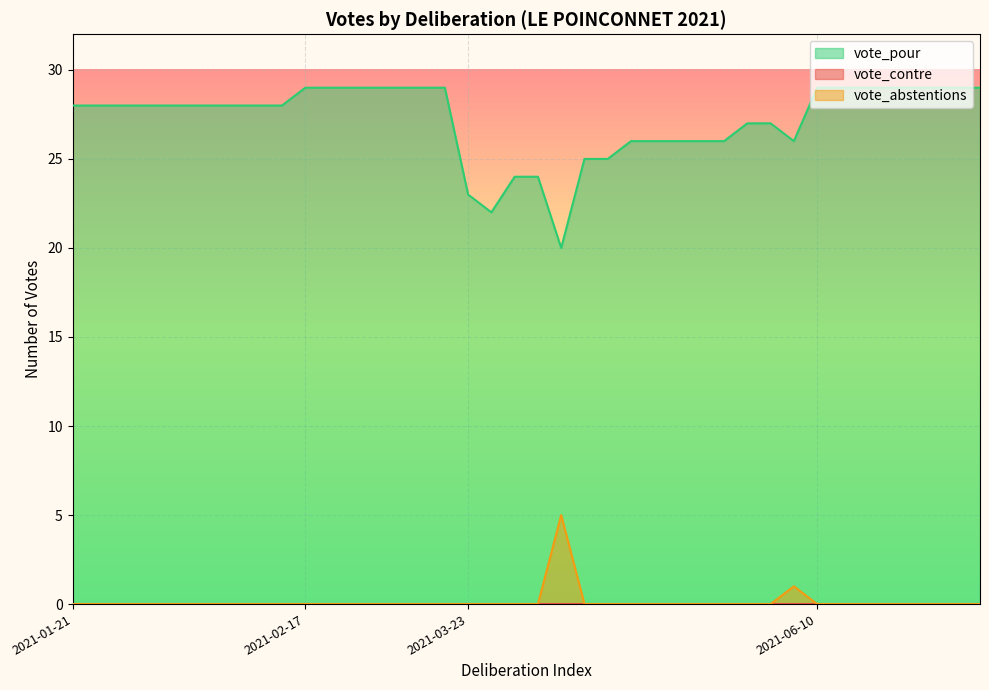

What is the label of the 22nd point from the right?

2021-03-23